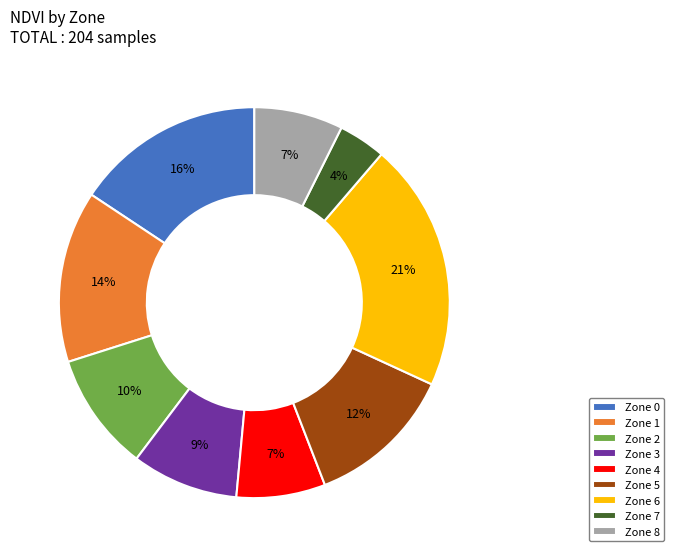

Is there a majority slice in this chart?

No